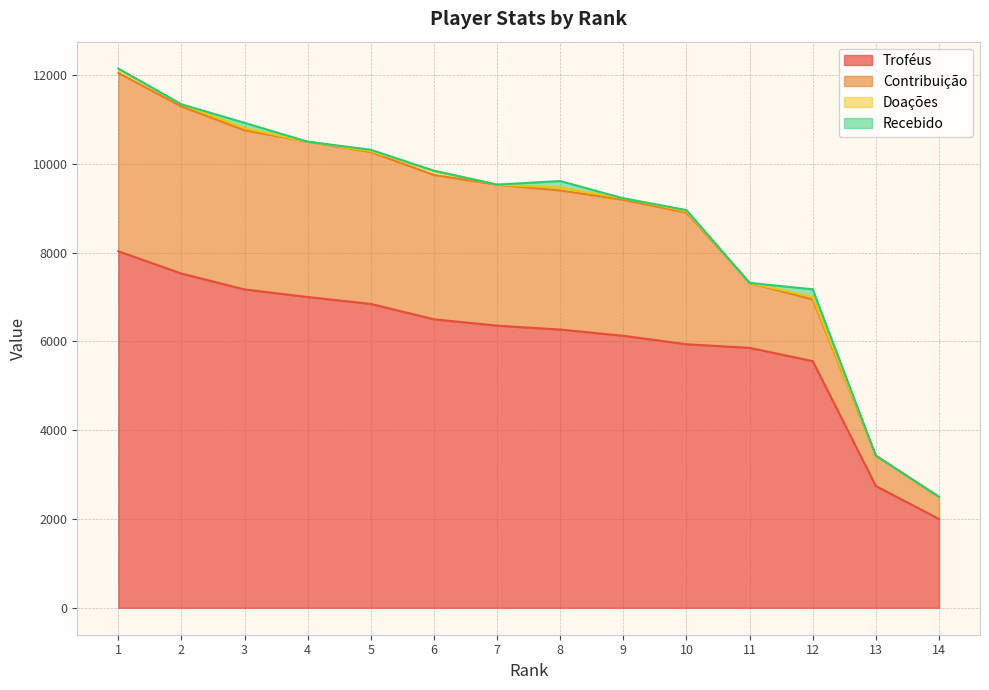

Reading left to right, transcribe all the data shown in this chart.

Troféus: 8033	7530	7172	7001	6846	6500	6356	6268	6128	5937	5856	5557	2743	2000
Contribuição: 4016	3765	3586	3500	3423	3250	3178	3134	3064	2968	1464	1389	685	500
Doações: 98	48	48	0	20	96	0	66	34	30	0	56	0	0
Recebido: 0	0	120	0	30	0	0	146	0	26	0	174	0	0